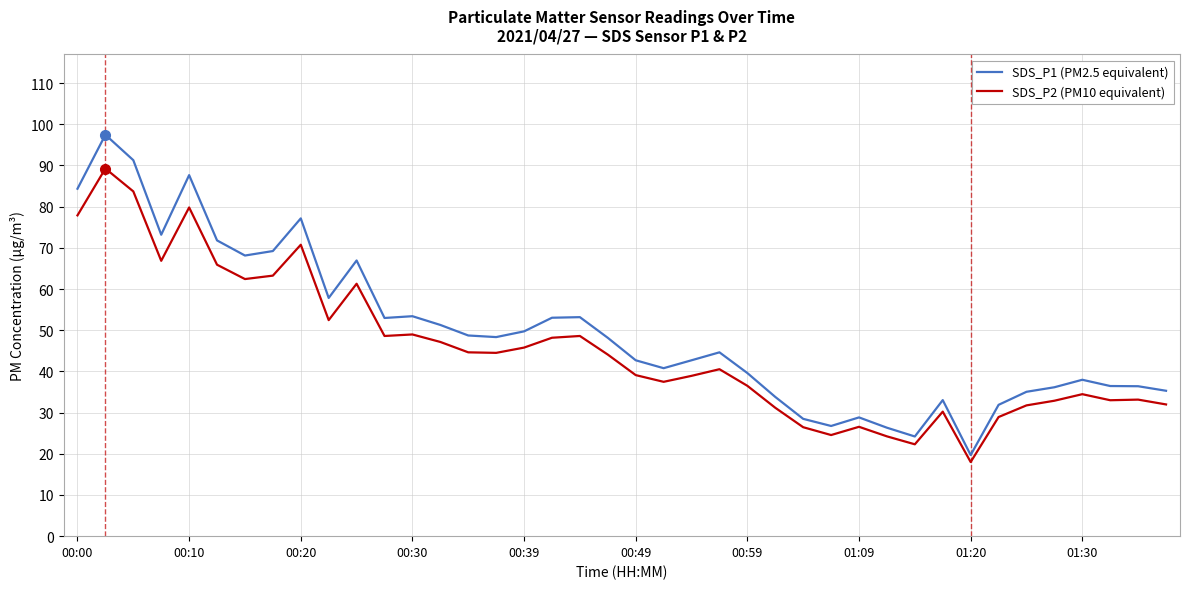

Which series has the widest spread of values?

SDS_P1 (PM2.5 equivalent)